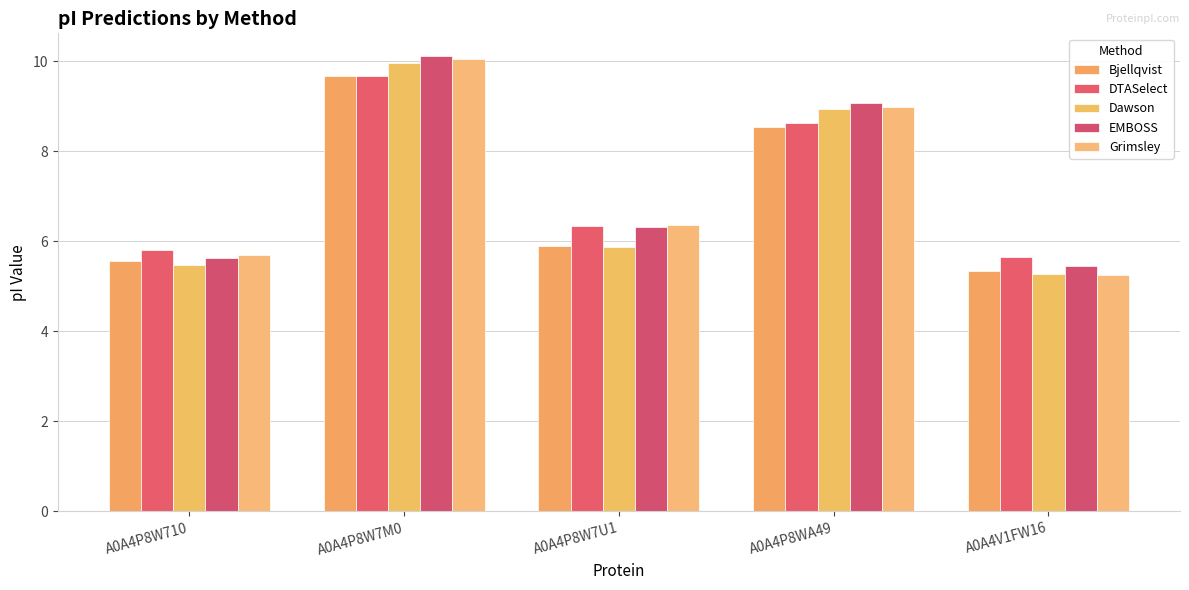

What is the total value across all series at A0A4P8W710?

28.2